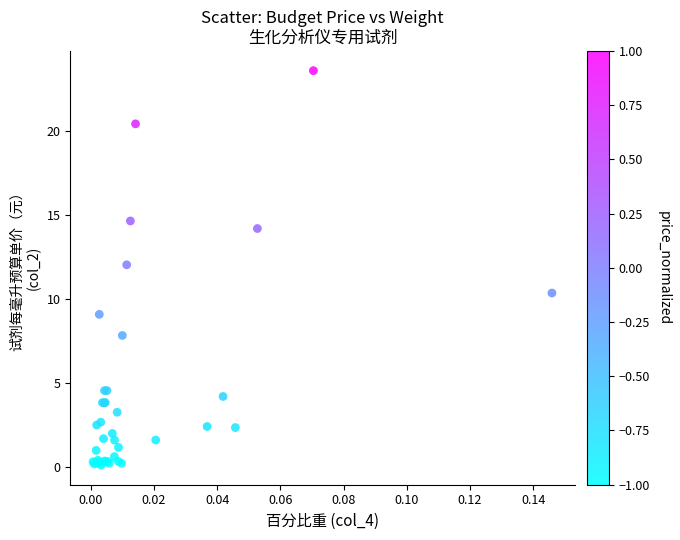

What Y value in the scatter plot is closest to 11?

10.4